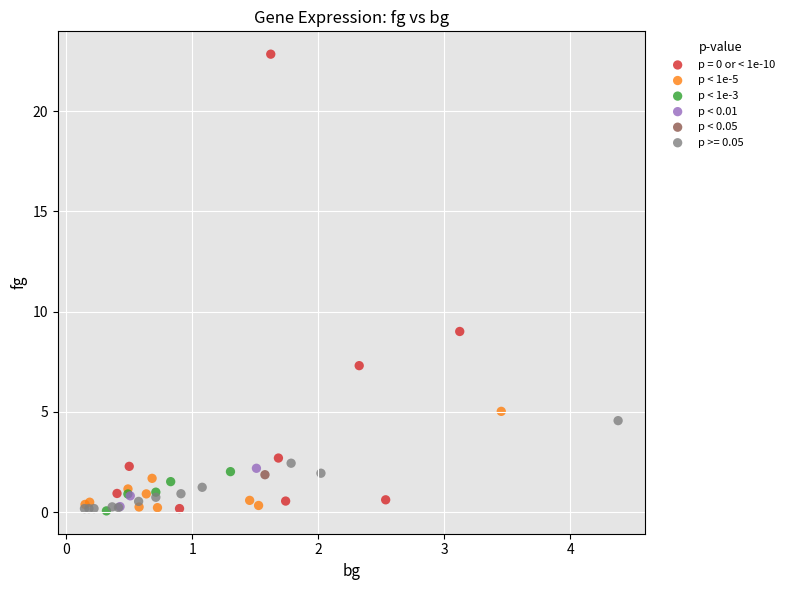

What are all the series names shown in the legend?

p = 0 or < 1e-10, p < 1e-5, p < 1e-3, p < 0.01, p < 0.05, p >= 0.05